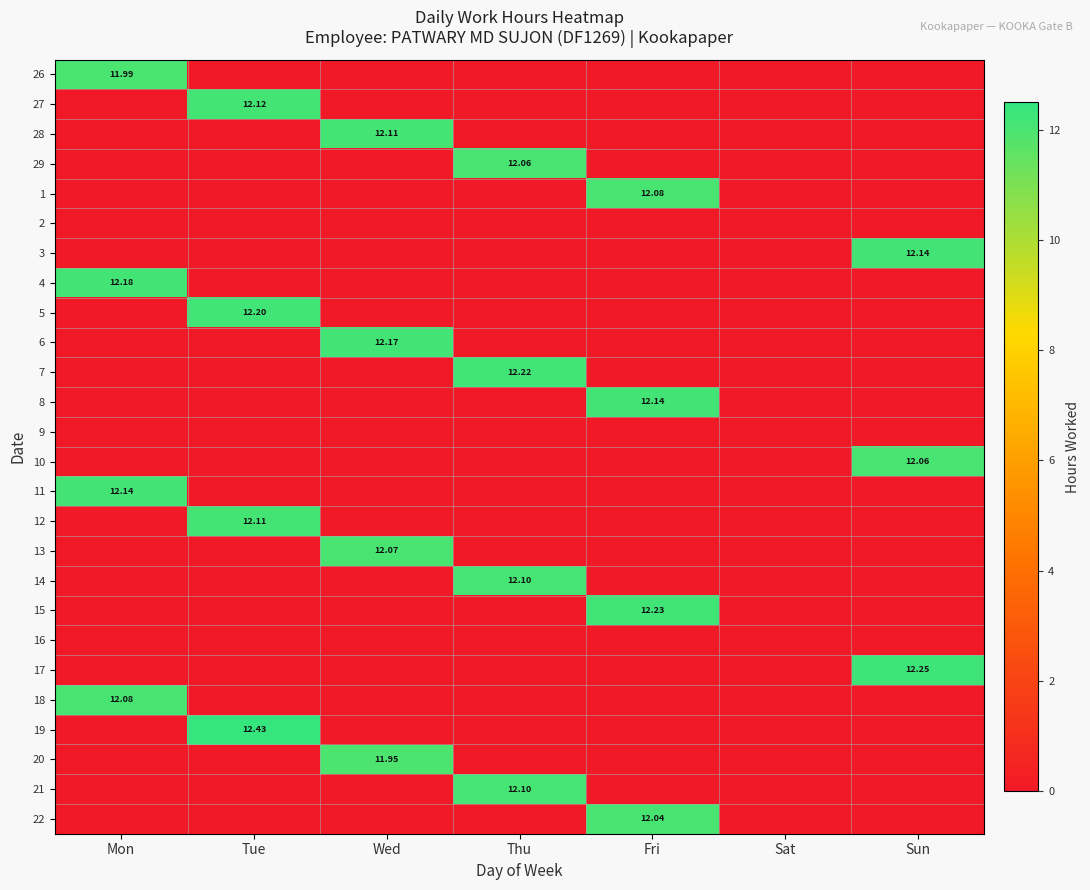

Rank the series at Fri from lowest to highest value.

26, 27, 28, 29, 2, 3, 4, 5, 6, 7, 9, 10, 11, 12, 13, 14, 16, 17, 18, 19, 20, 21, 22, 1, 8, 15